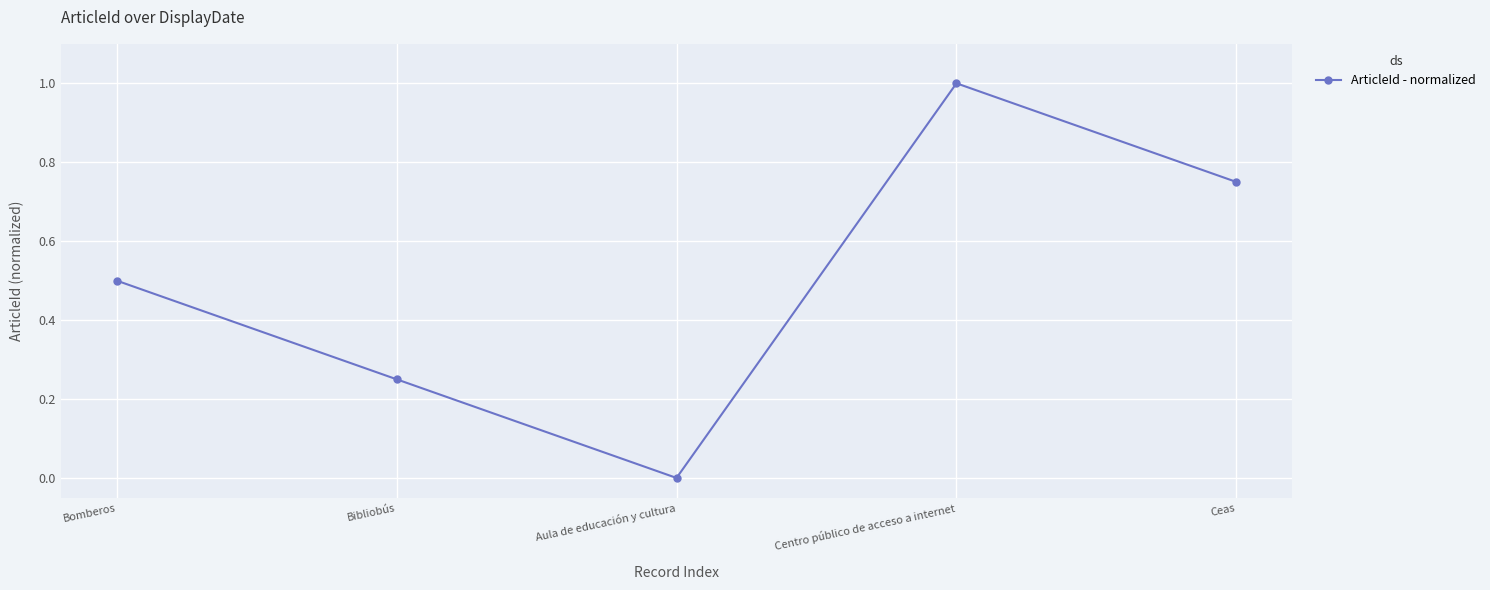

What is the label of the 2nd point from the left?

Bibliobús